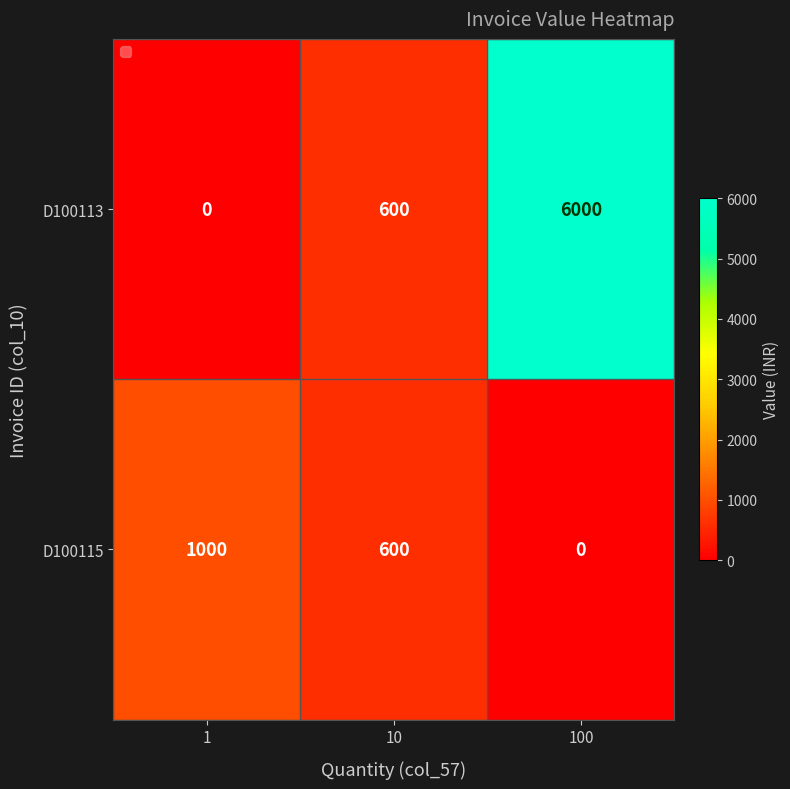

Reading left to right, what are all the values shown in this chart?

D100113: 1=0	10=600	100=6000
D100115: 1=1000	10=600	100=0